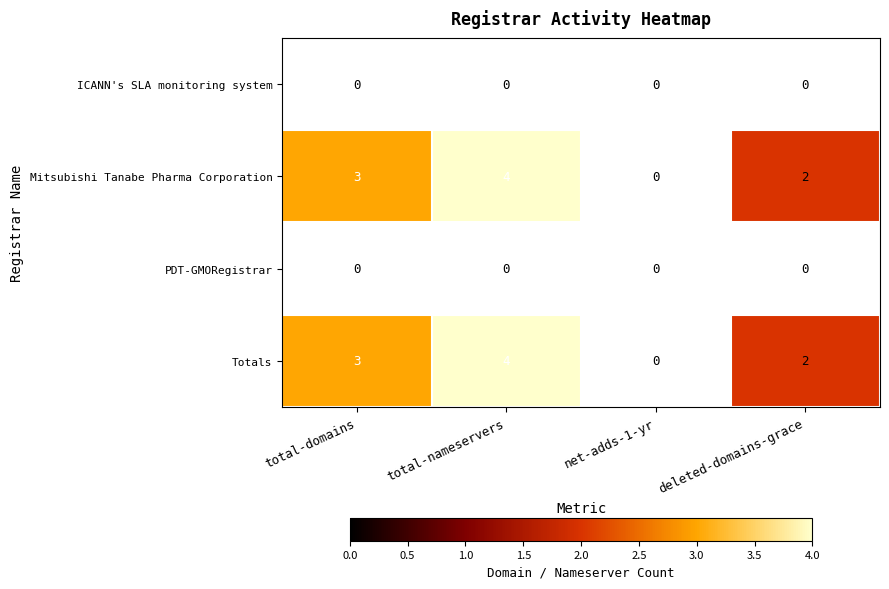

True or false: Totals has a value of 4 at total-domains.

False